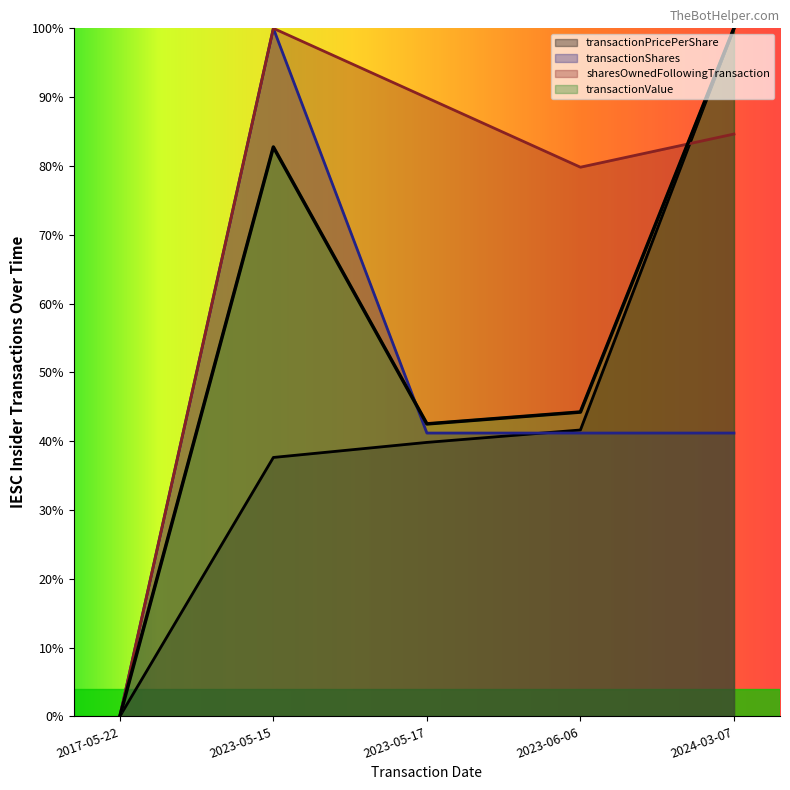

True or false: transactionValue has a value of 0.2 at 2023-05-17.

False